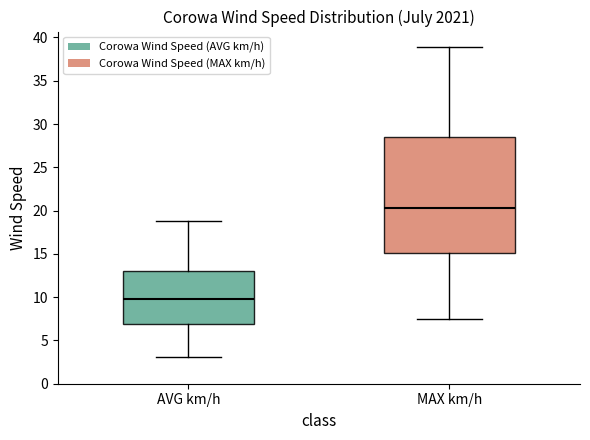

Reading left to right, read every box against the y-axis: the position of its median line, the range the box covers, and the ends of its whiskers. The values are not printed on the chart, so give them approximately, as read against the axis.

AVG km/h: median 9.5, box 7.0 to 13.0, whiskers 3.0 to 19.0
MAX km/h: median 20.5, box 15.0 to 28.5, whiskers 7.5 to 39.0